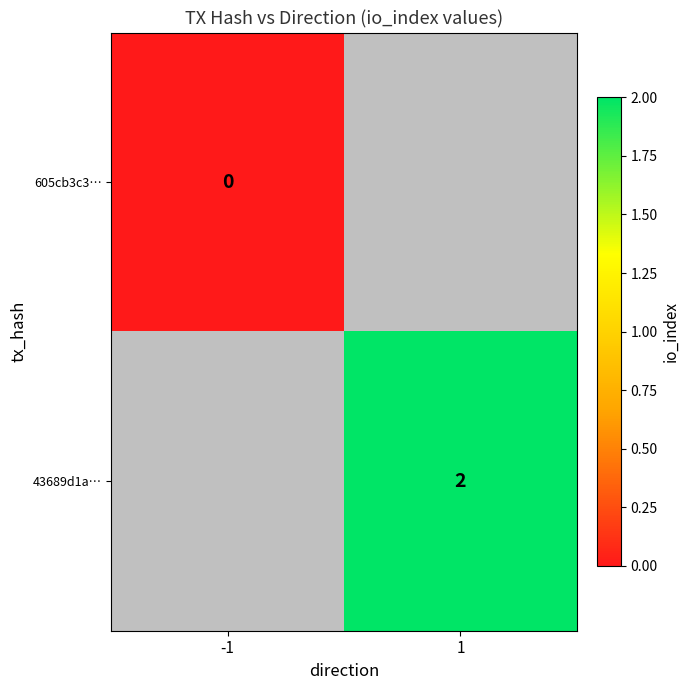

Is it true that 43689d1a… equals 2 at 1?

True